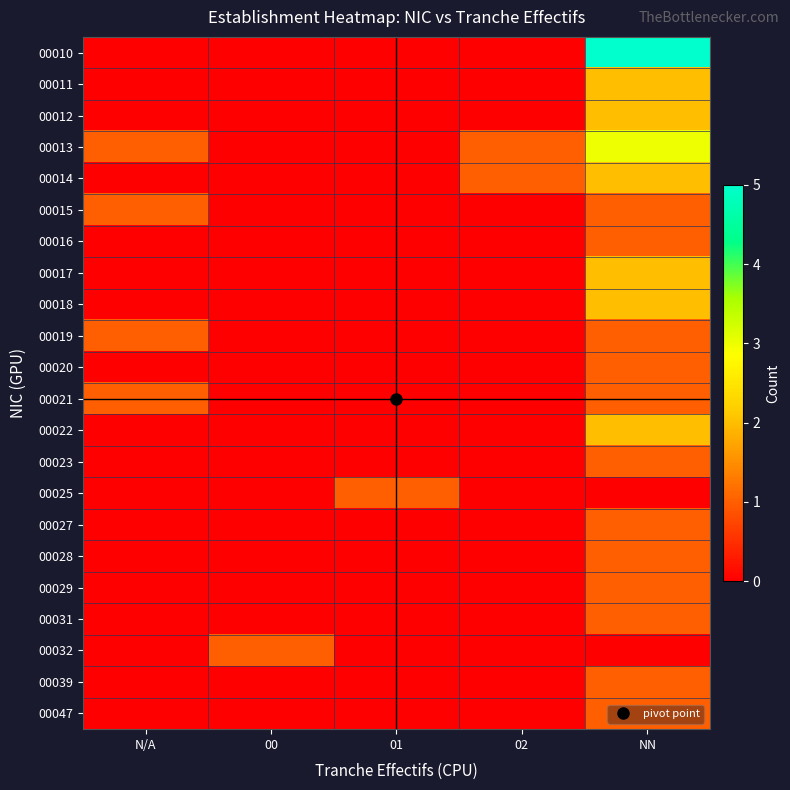

Between 00 and 01, which is larger?

00